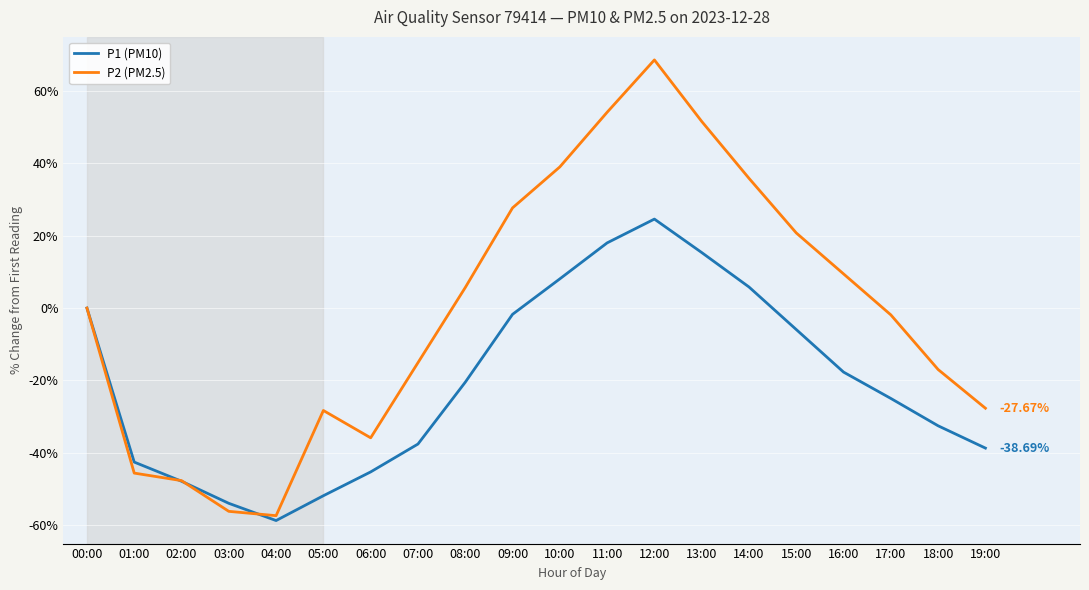

How many lines are shown in the chart?

2